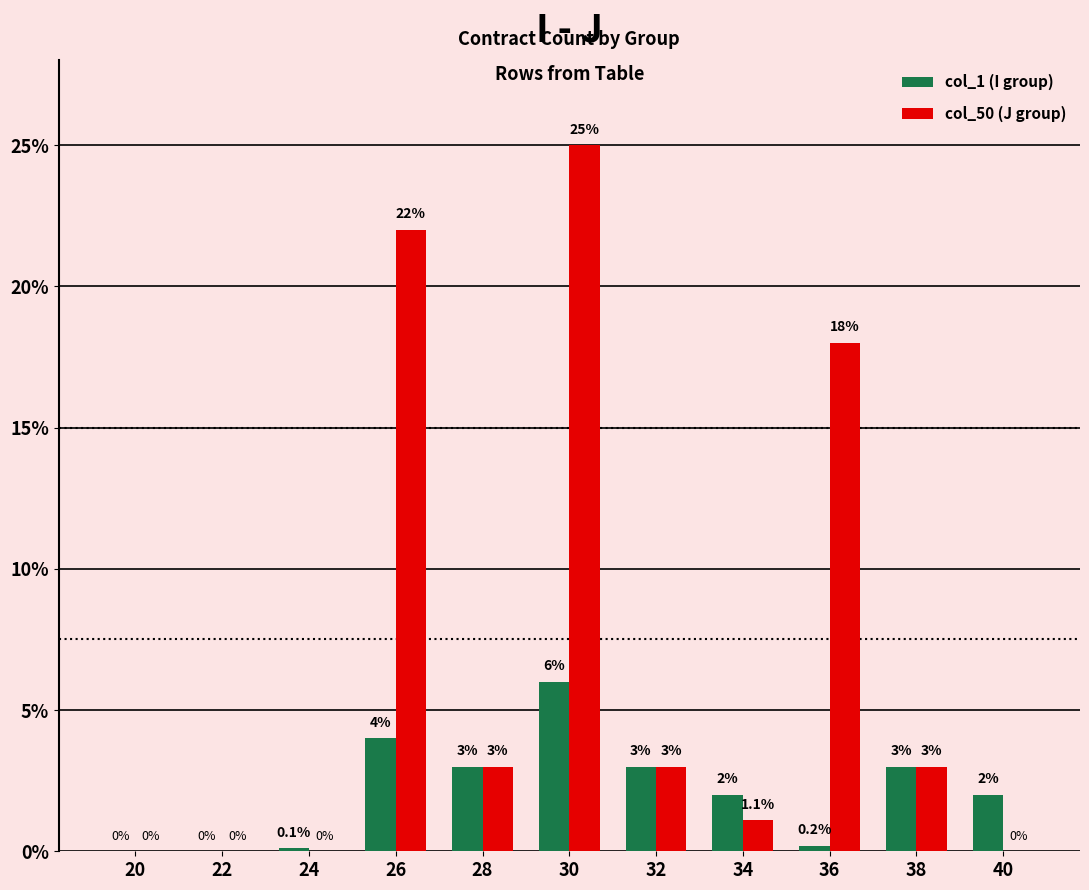

Does the chart contain stacked bars?

No